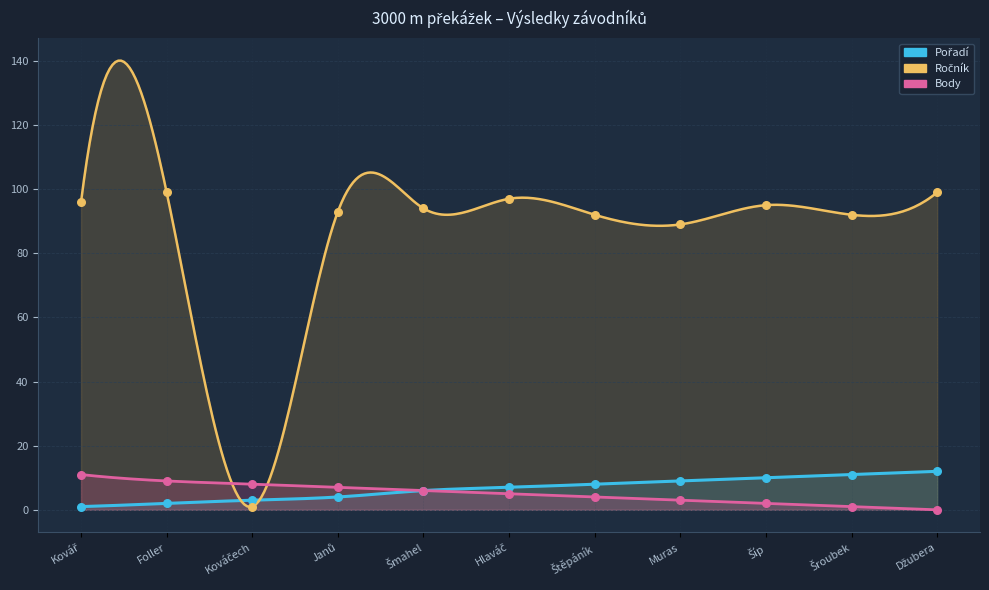

What are all the series names shown in the legend?

Pořadí, Ročník, Body